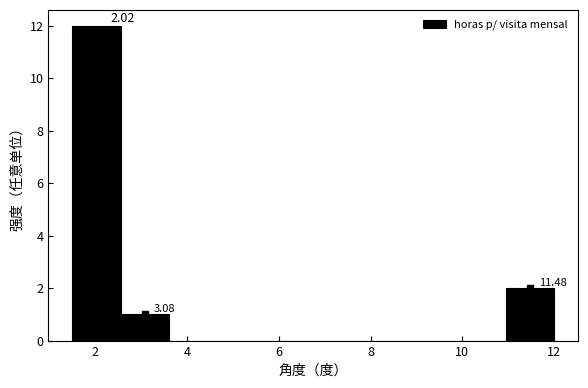

Over which range of the x-axis is the bar tallest?

1.50 to 2.55